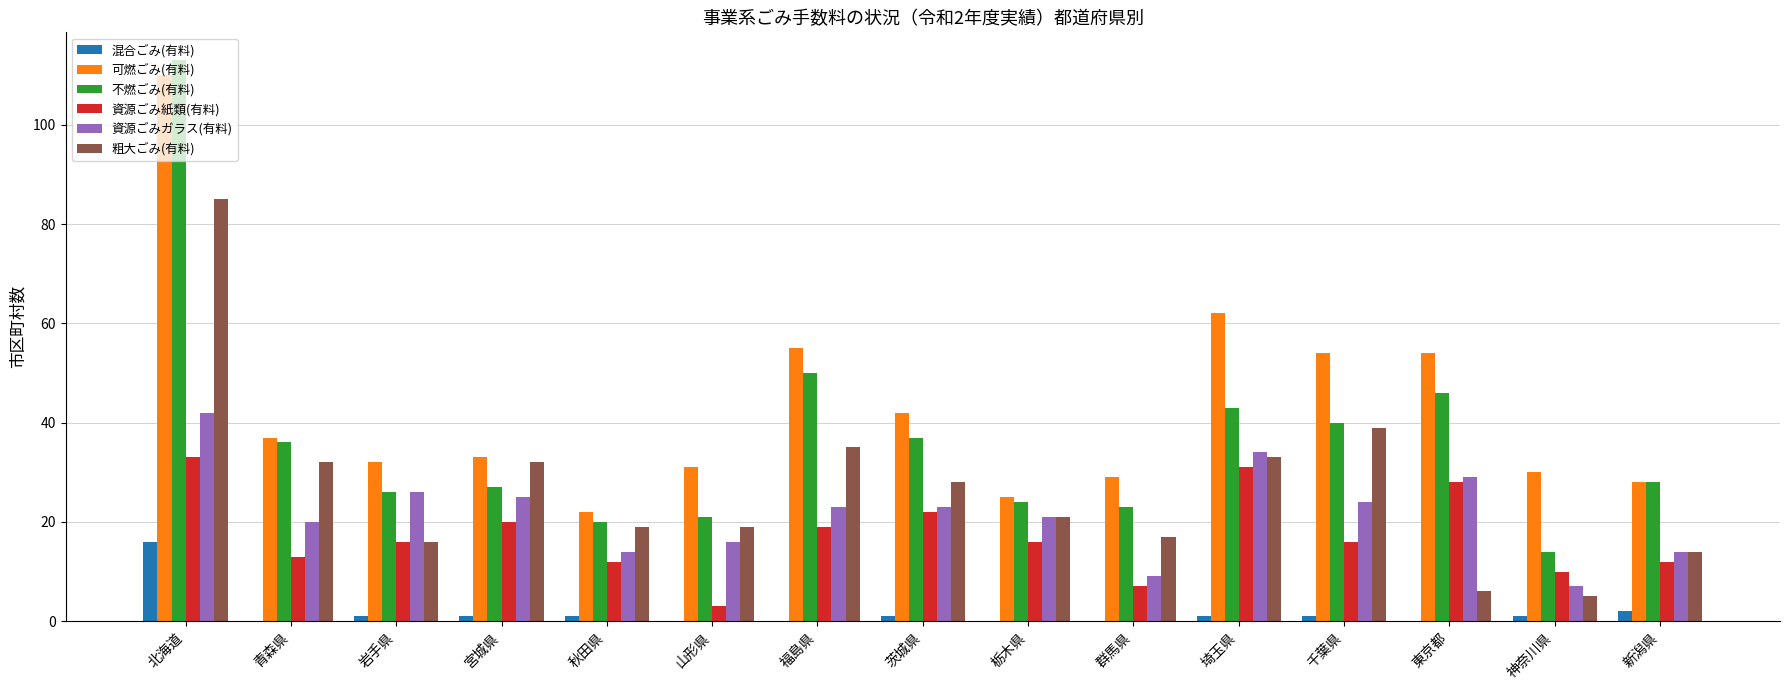

What is the sum of all 可燃ごみ(有料) values?

644